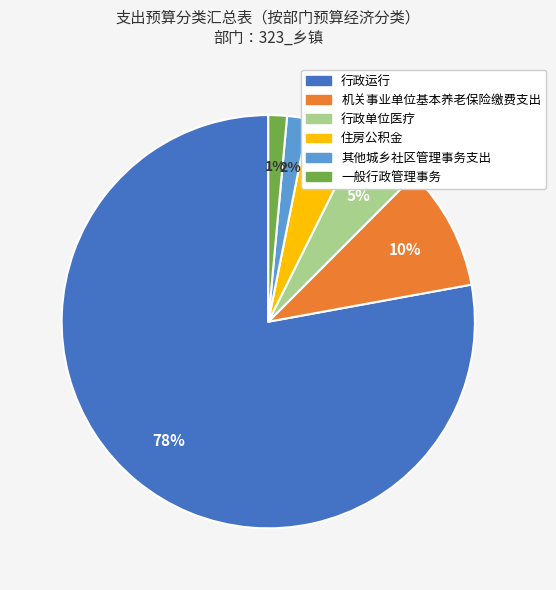

To the nearest percent, what is the combined percentage of 其他城乡社区管理事务支出 and 行政单位医疗?

7%